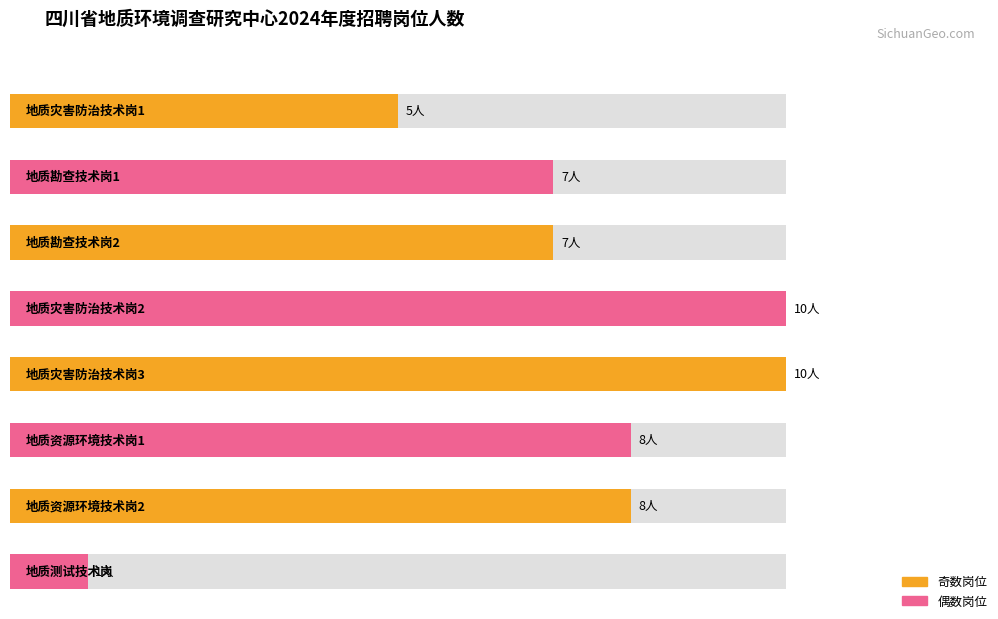

Reading left to right, extract all data points from this chart.

地质灾害防治技术岗1=5	地质勘查技术岗1=7	地质勘查技术岗2=7	地质灾害防治技术岗2=10	地质灾害防治技术岗3=10	地质资源环境技术岗1=8	地质资源环境技术岗2=8	地质测试技术岗=1